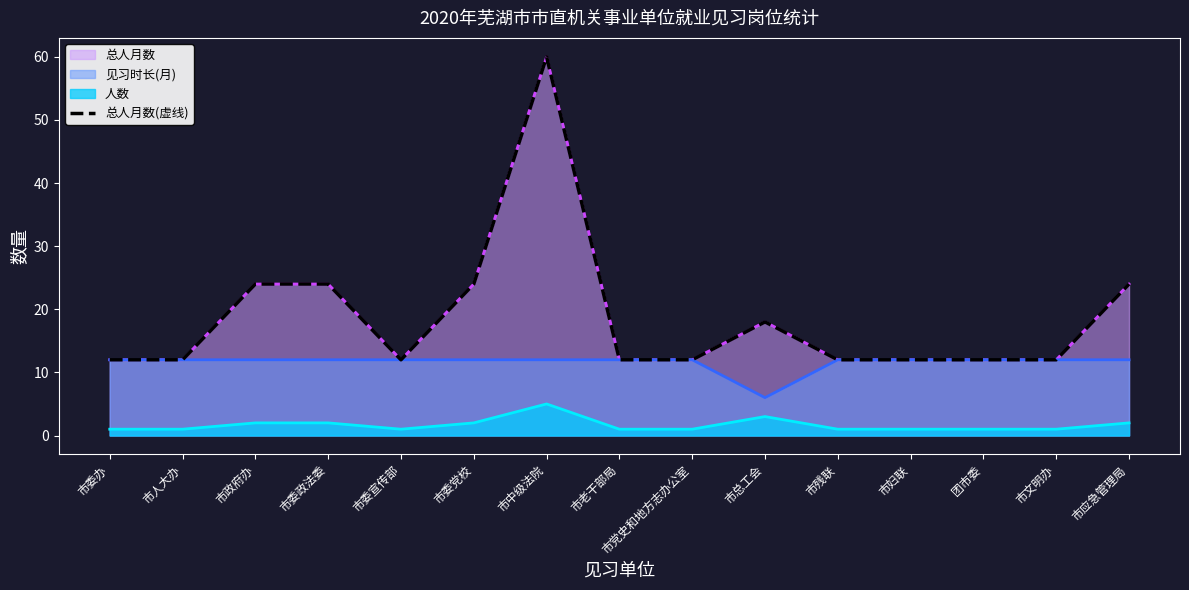

List the labels in order of value, smallest first.

市委办, 市人大办, 市委宣传部, 市老干部局, 市党史和地方志办公室, 市残联, 市妇联, 团市委, 市文明办, 市总工会, 市政府办, 市委政法委, 市委党校, 市应急管理局, 市中级法院